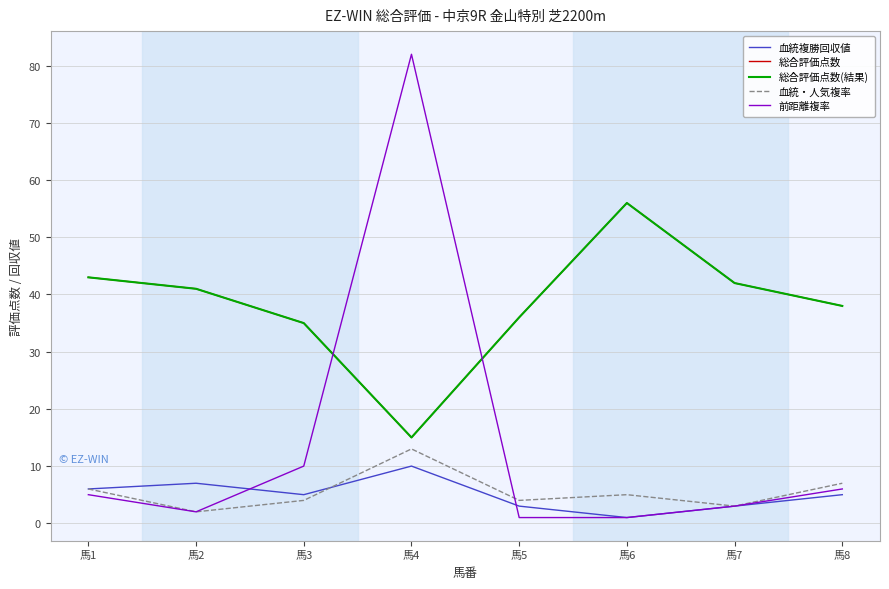

What is the spread (max minus min) of values at 馬3?

31